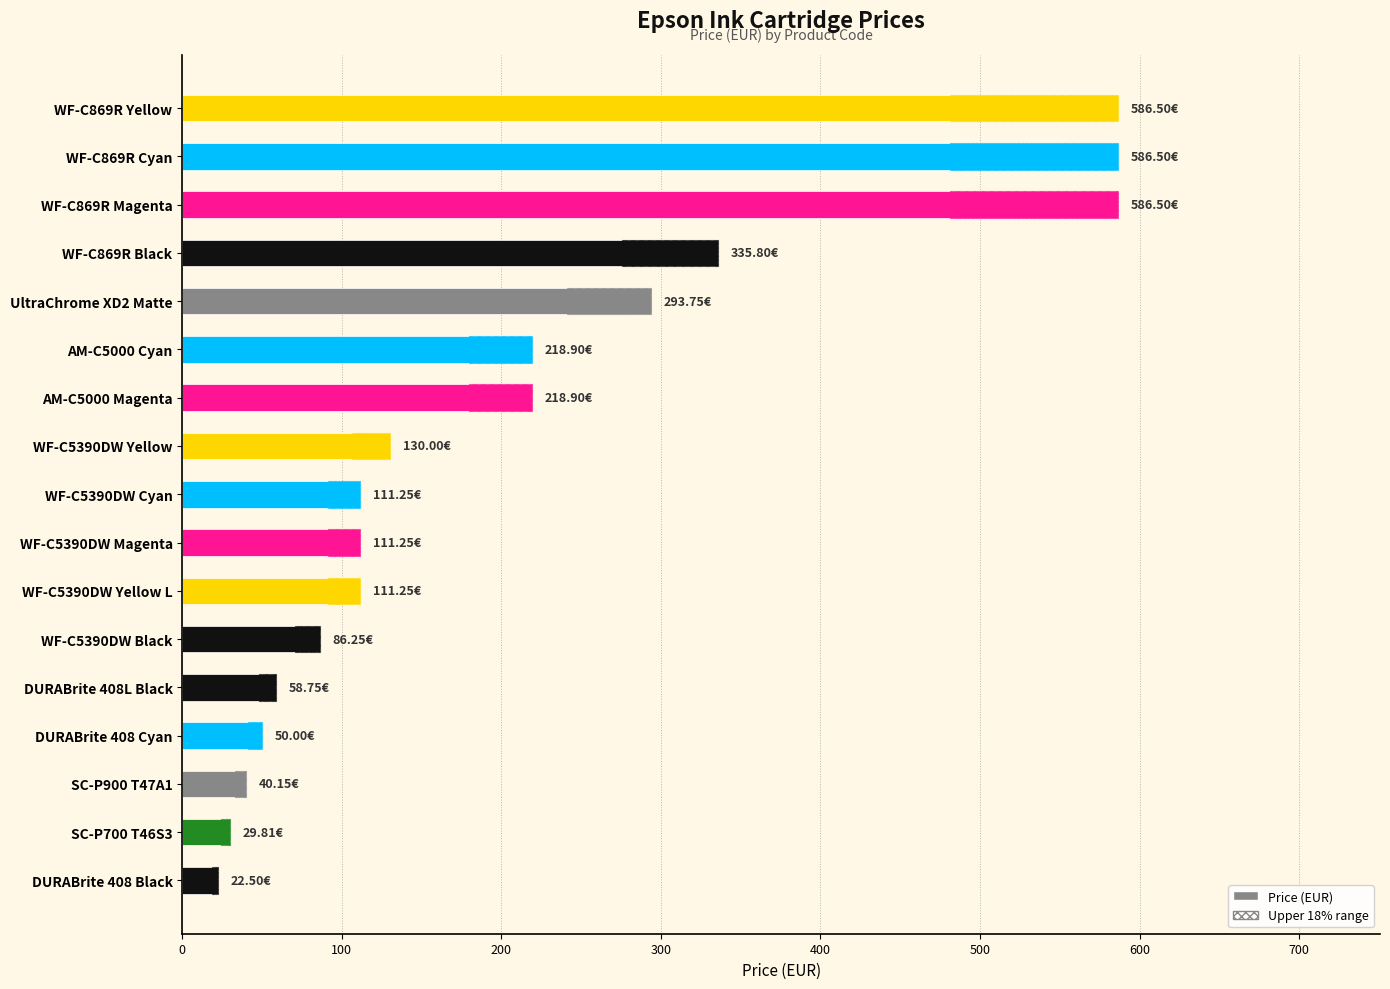

How many bars are there in total?

17